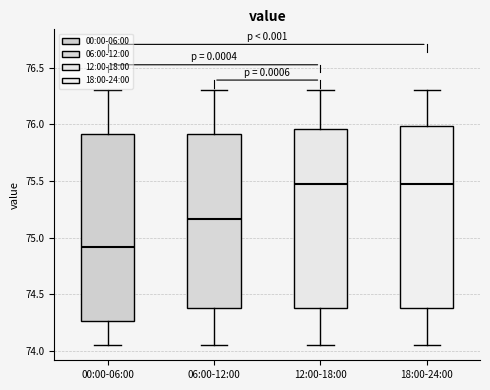

Reading left to right, transcribe this box plot: for each box, give where its median line is, the range the box spans, and where its two whiskers end, as read against the y-axis. The values are not printed on the chart, so give them approximately, as read against the axis.

00:00-06:00: median 74.90, box 74.25 to 75.90, whiskers 74.05 to 76.30
06:00-12:00: median 75.15, box 74.40 to 75.90, whiskers 74.05 to 76.30
12:00-18:00: median 75.45, box 74.40 to 75.95, whiskers 74.05 to 76.30
18:00-24:00: median 75.45, box 74.40 to 76.00, whiskers 74.05 to 76.30